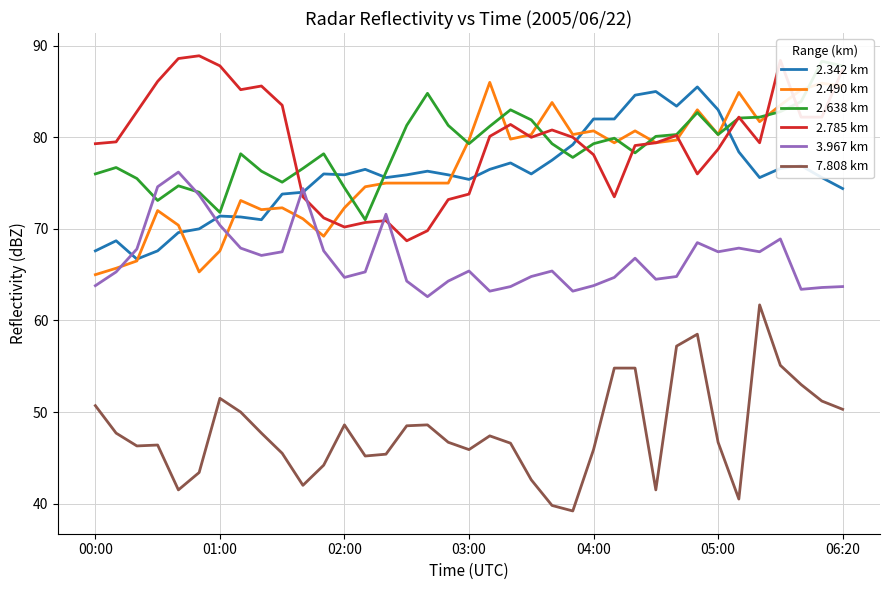

In 2.490 km, how many points are lower than both neighbors (excluding endpoints)?

9